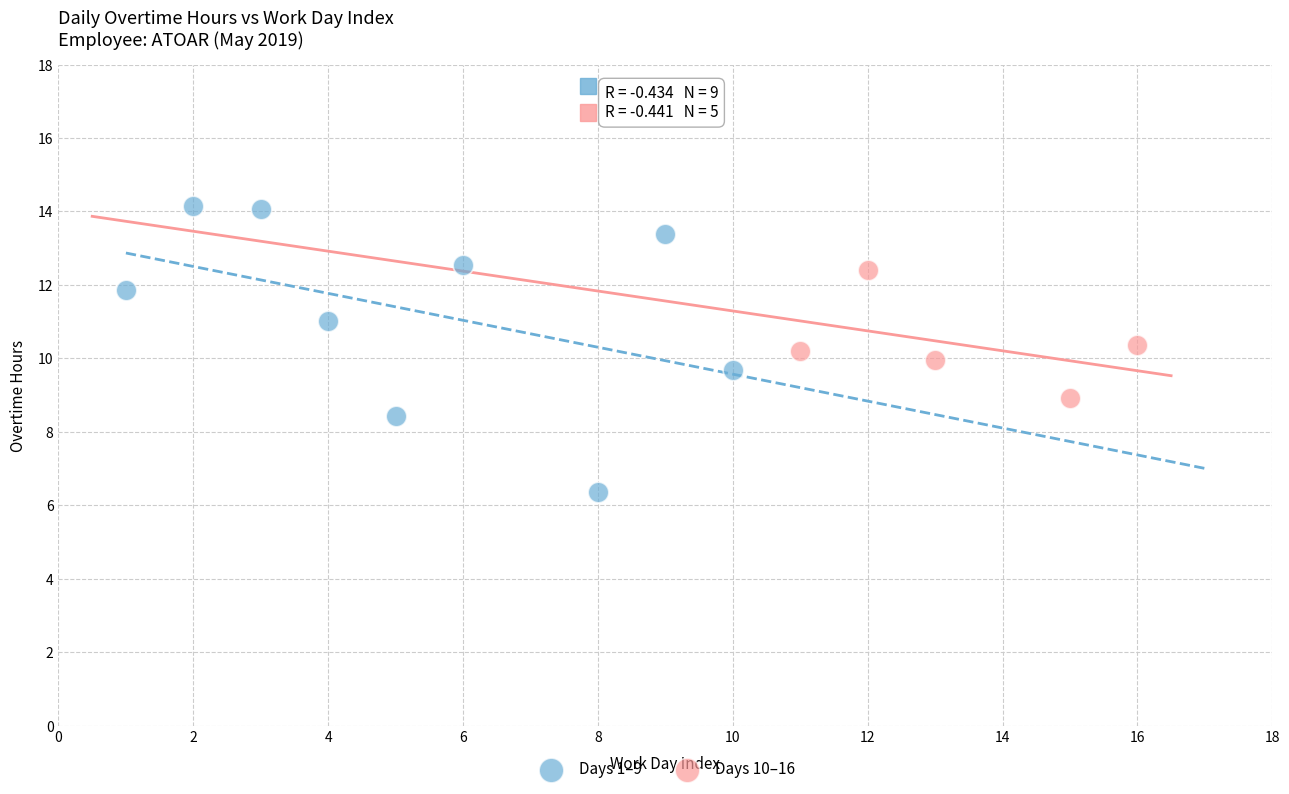

Which series reaches the minimum Y coordinate?

Days 1–9